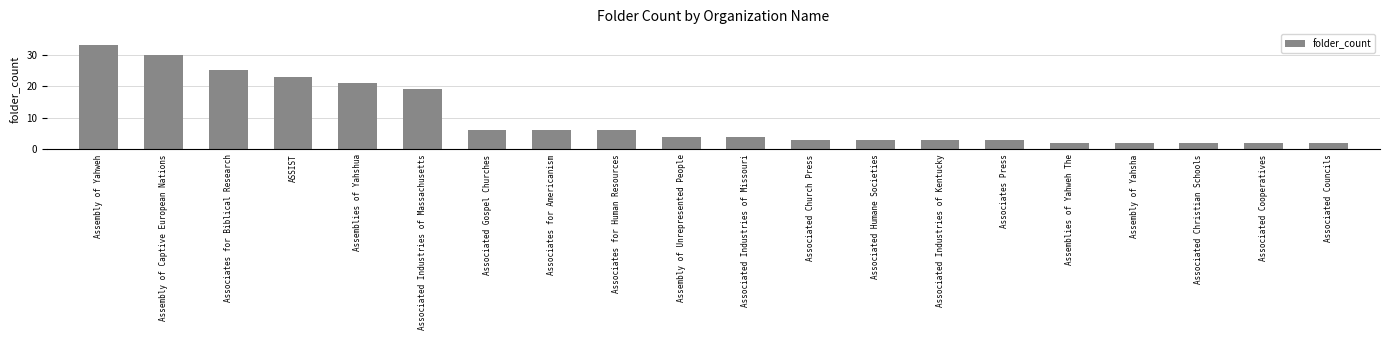

Reading left to right, transcribe all the data shown in this chart.

Assembly of Yahweh=33	Assembly of Captive European Nations=30	Associates for Biblical Research=25	ASSIST=23	Assemblies of Yahshua=21	Associated Industries of Massachusetts=19	Associated Gospel Churches=6	Associates for Americanism=6	Associates for Human Resources=6	Assembly of Unrepresented People=4	Associated Industries of Missouri=4	Associated Church Press=3	Associated Humane Societies=3	Associated Industries of Kentucky=3	Associates Press=3	Assemblies of Yahweh The=2	Assembly of Yahsha=2	Associated Christian Schools=2	Associated Cooperatives=2	Associated Councils=2